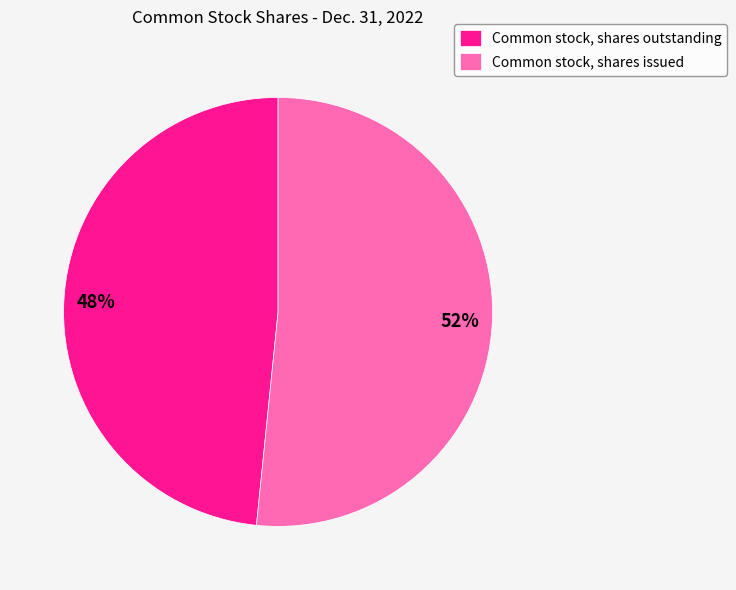

Approximately how many times larger is the value at Common stock, shares outstanding compared to Common stock, shares issued?

0.9